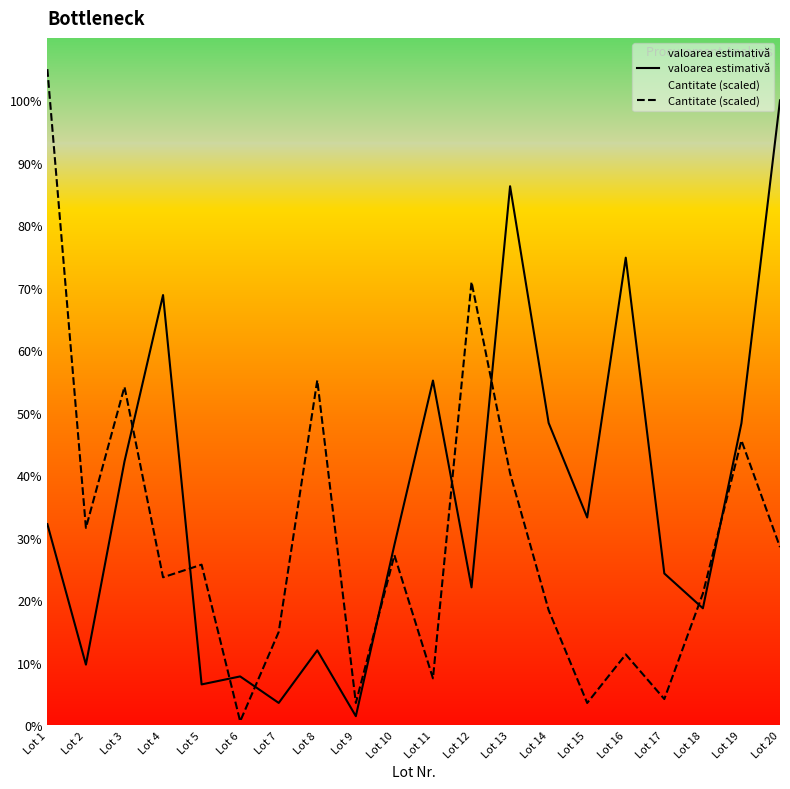

At which category is the sum across all series the highest?

Lot 1